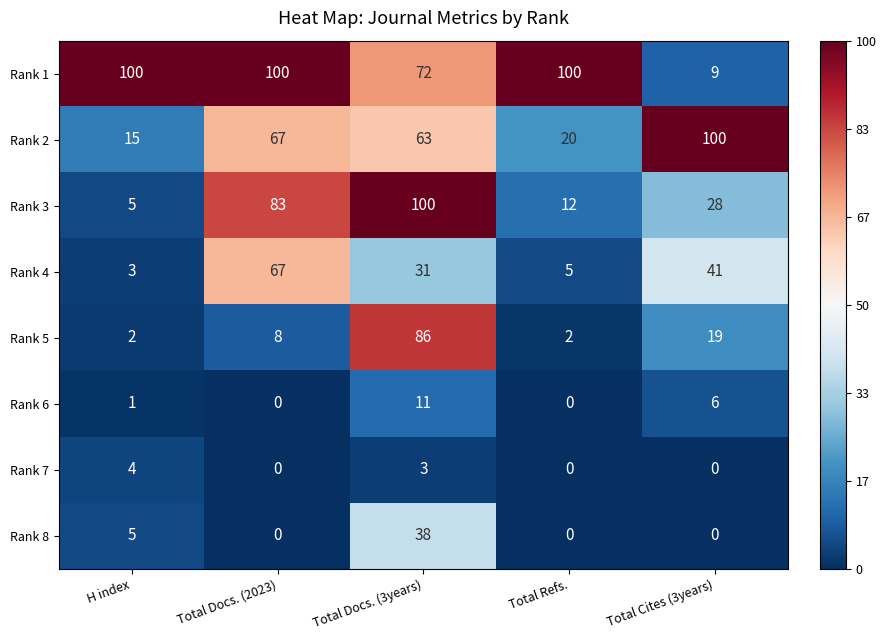

Between Total Refs. and Total Cites (3years), which series saw the biggest shift?

Rank 1